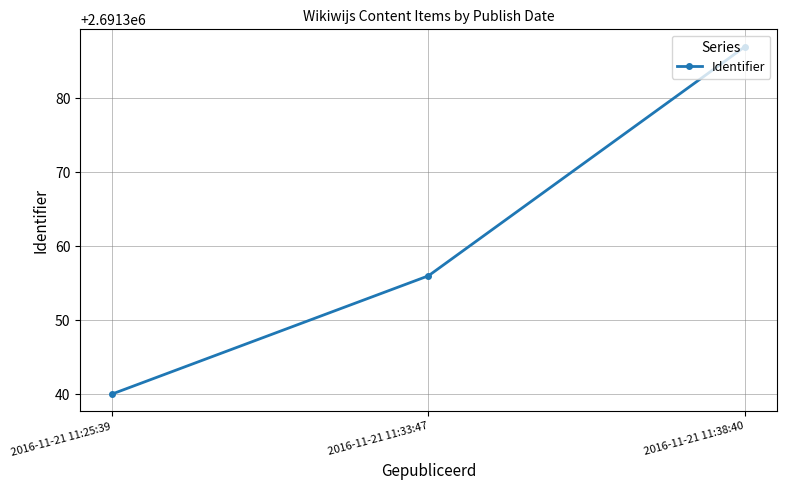

What is the label of the 3rd point from the left?

2016-11-21 11:38:40